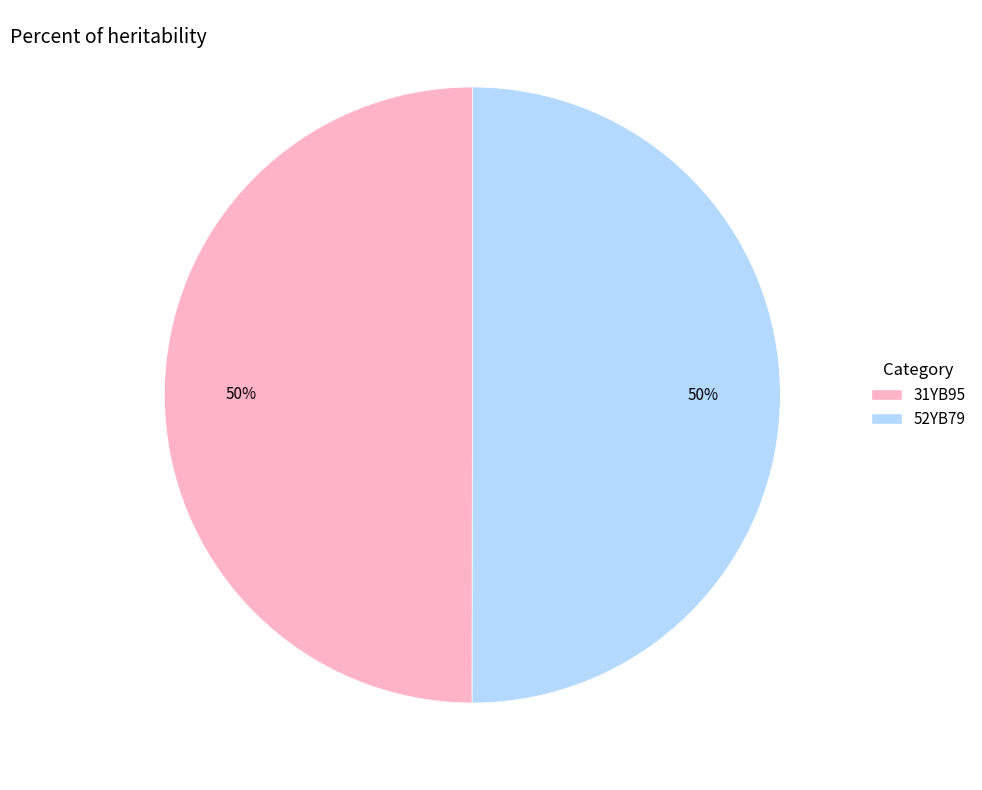

To the nearest percent, what portion does 31YB95 represent?

50%